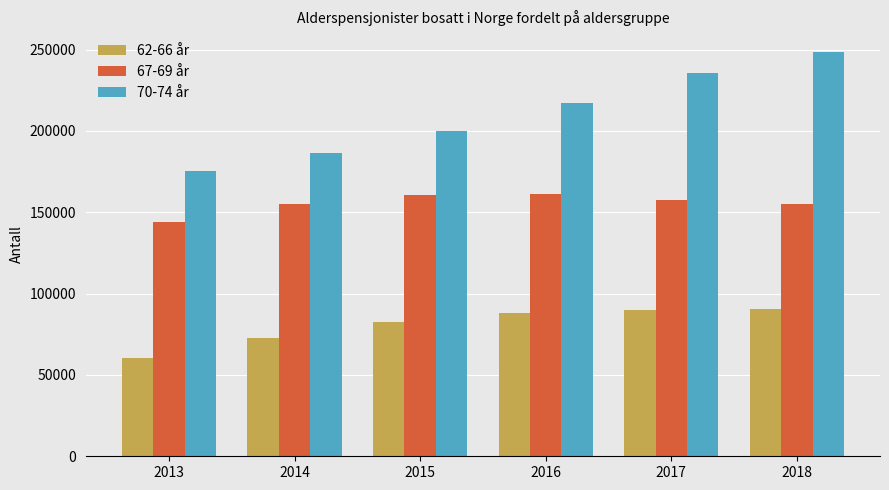

Rank the series by their maximum value, from lowest to highest.

62-66 år, 67-69 år, 70-74 år